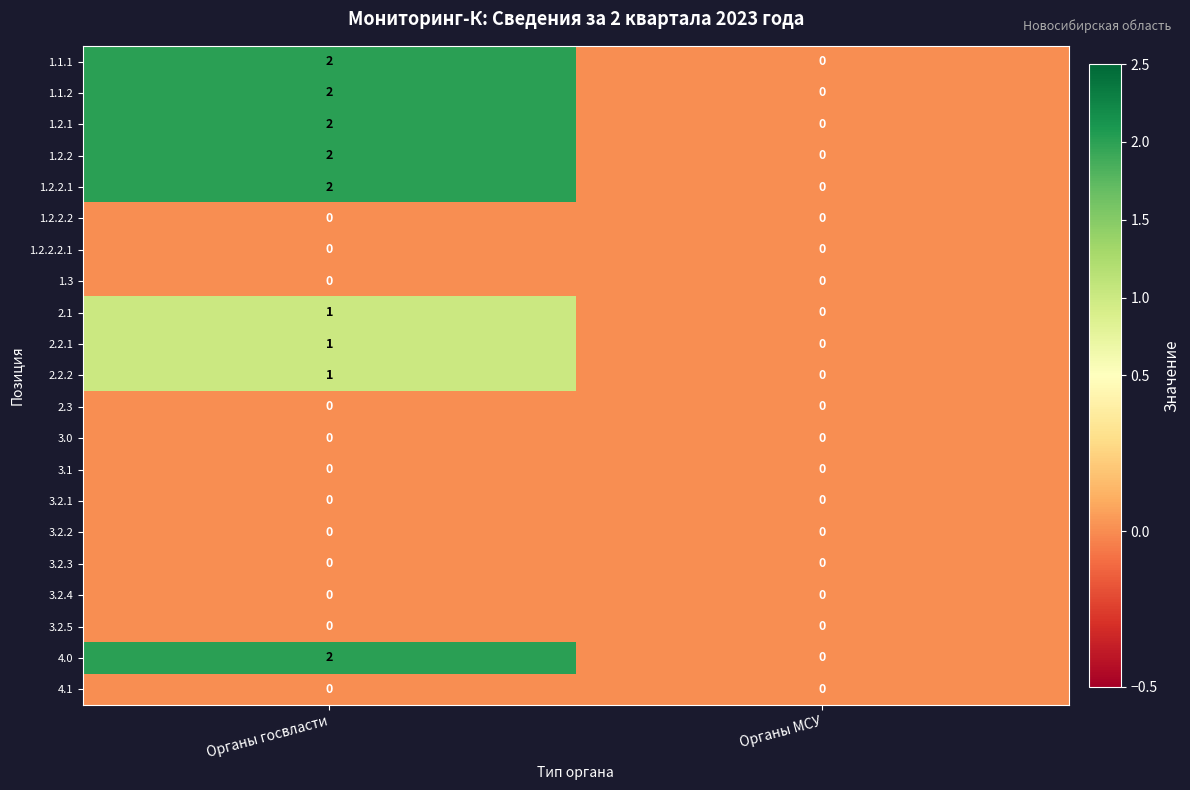

Where is 2.1 nearest to the value 0?

Органы МСУ